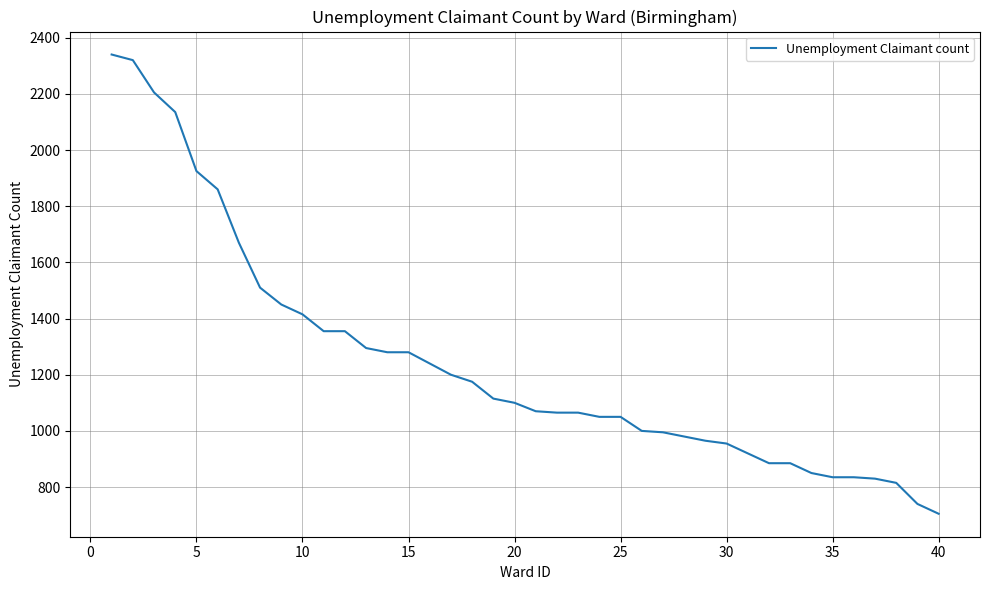

What is the minimum value shown in the chart?

705